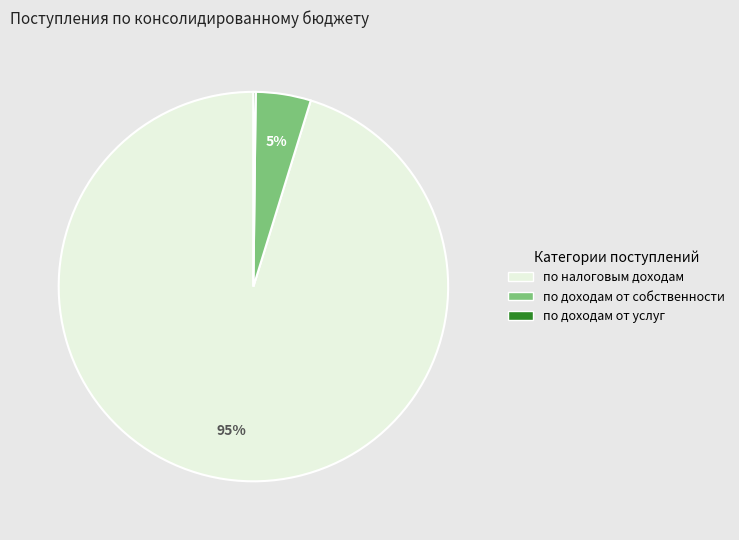

To the nearest percent, what is the average slice percentage?

33%